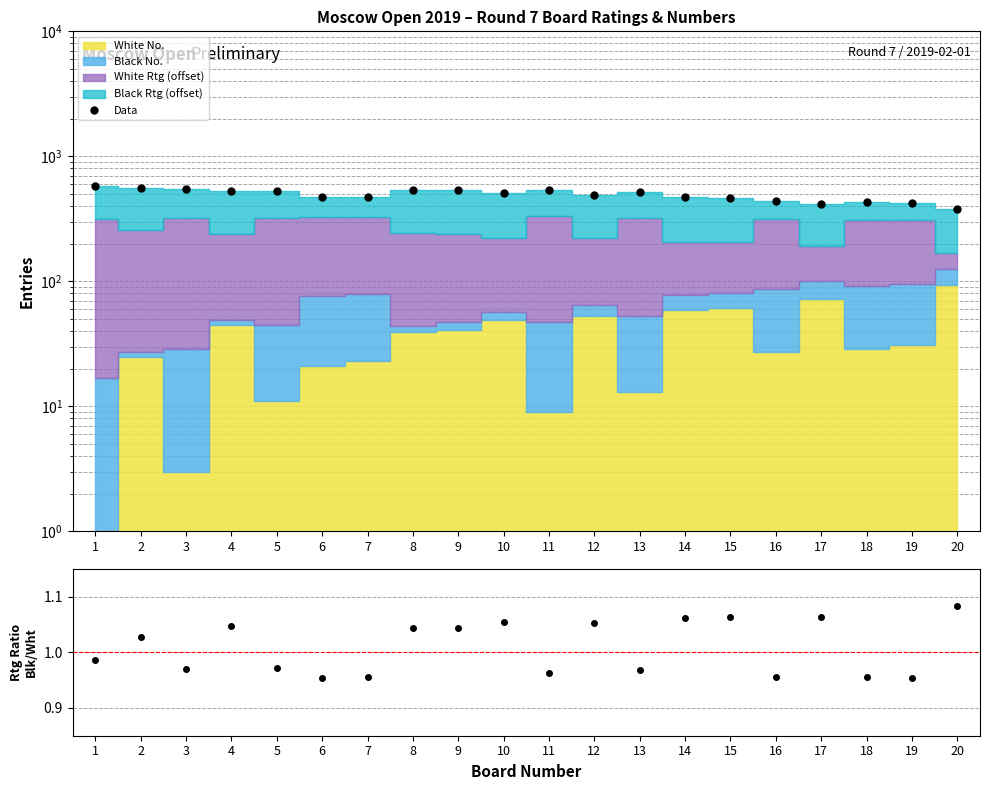

Where is Black Rtg / White Rtg nearest to the value 1?

1